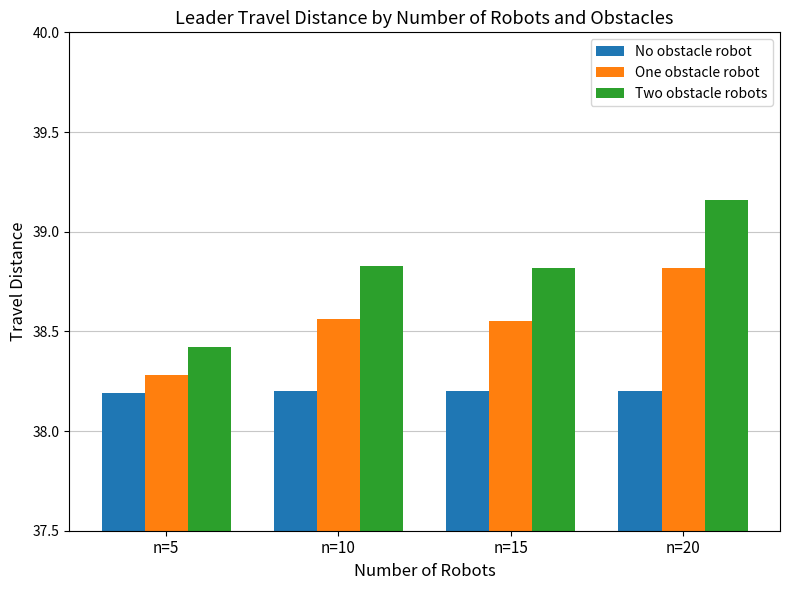

What are all the series names shown in the legend?

No obstacle robot, One obstacle robot, Two obstacle robots